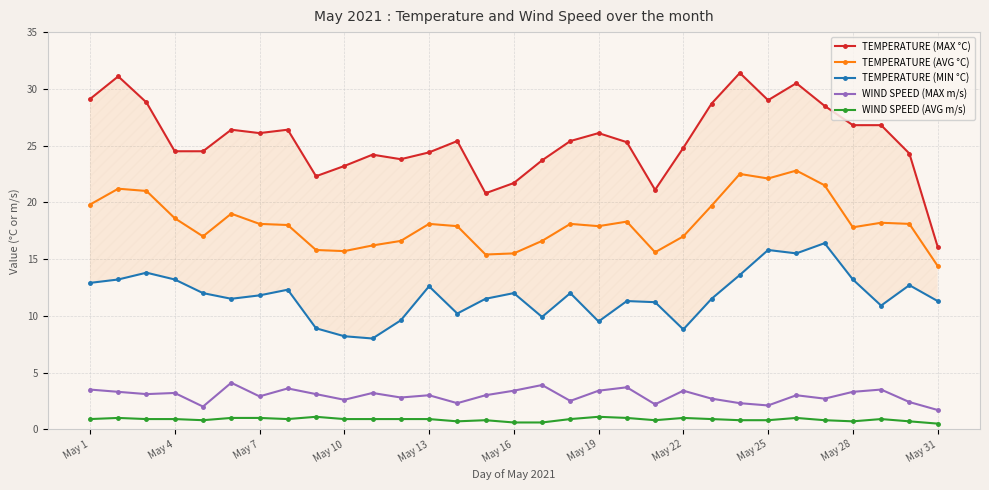

True or false: TEMPERATURE (AVG °C) and WIND SPEED (MAX m/s) cross at least once.

False